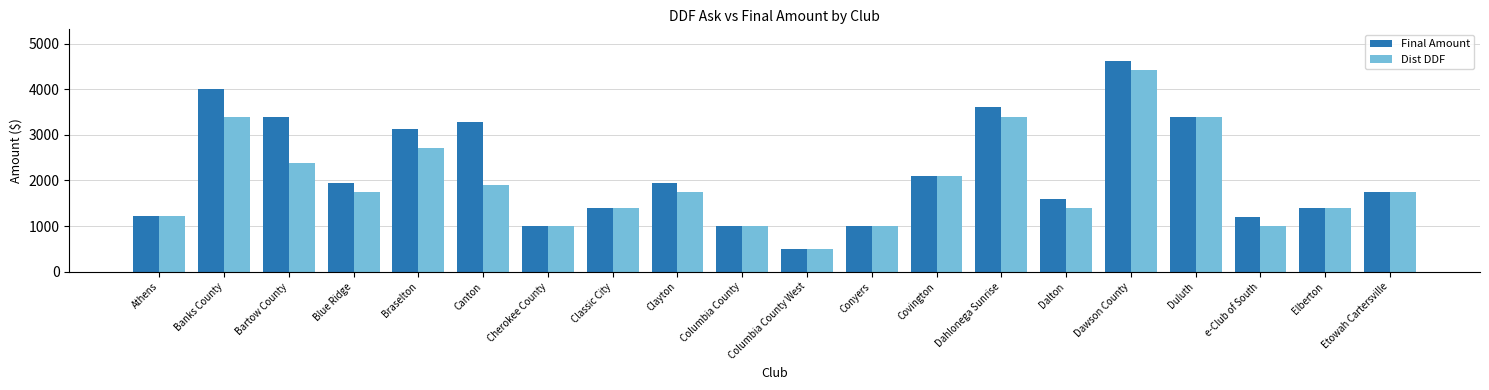

Which series has the widest spread of values?

Final Amount